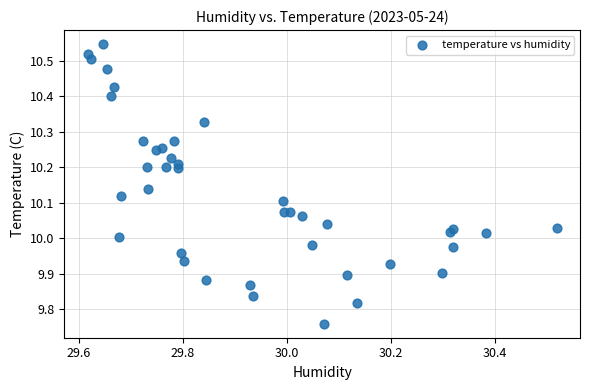

What is the range of X values (max minus min)?

0.9